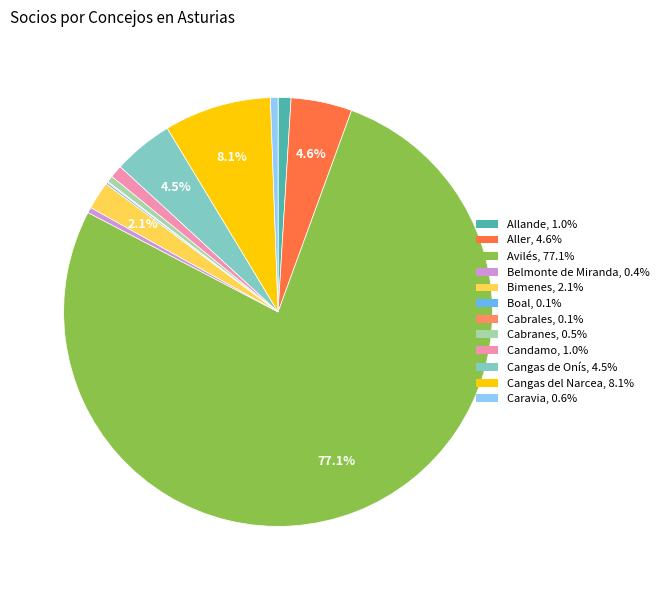

Which category has the biggest portion of the pie?

Avilés